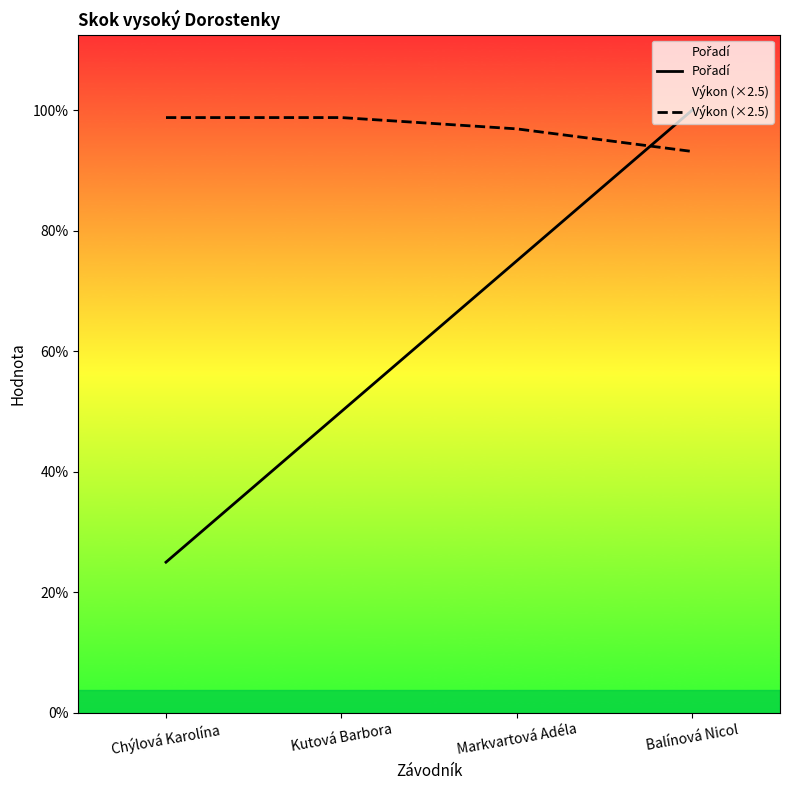

What is the total value across all series at Markvartová Adéla?

6.9